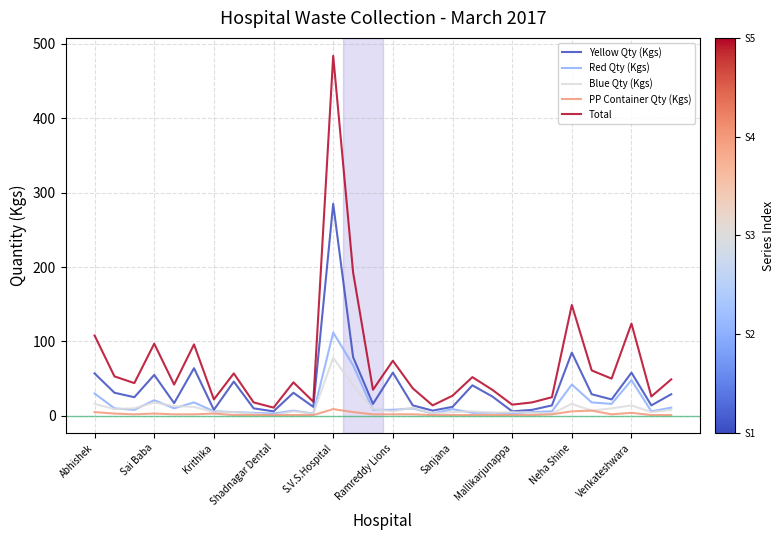

What is the maximum value for Red Qty (Kgs)?

112